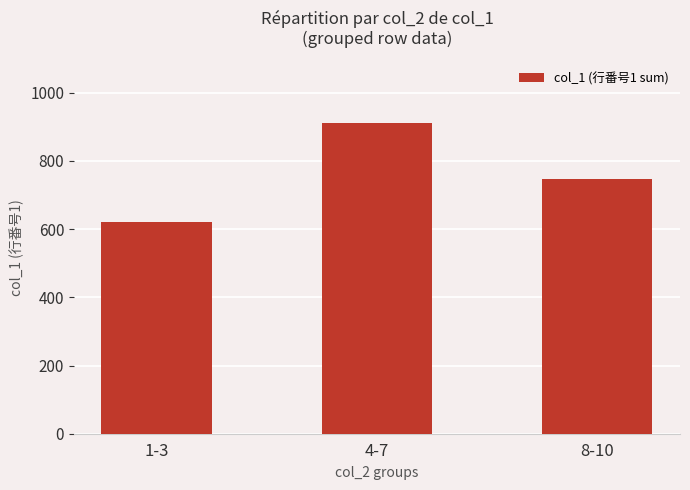

The value at 8-10 is 176. True or false?

False